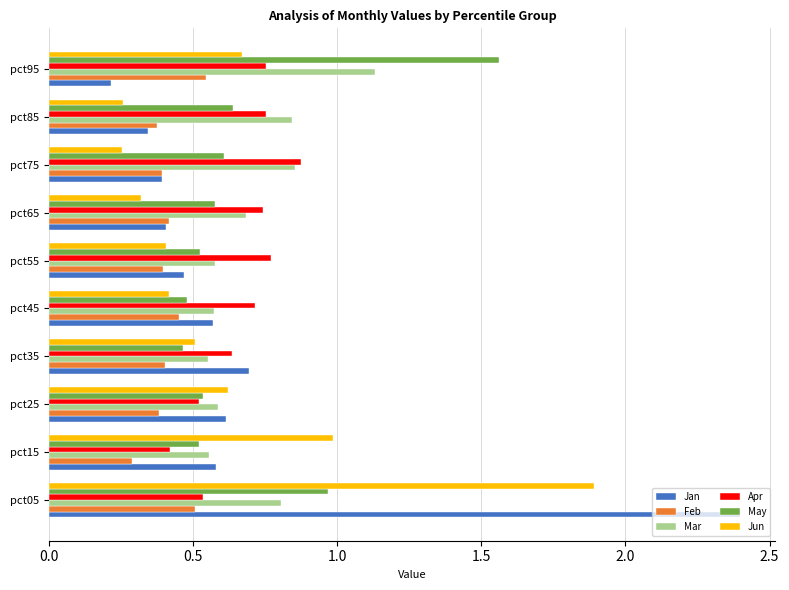

What is the greatest value displayed?

2.4